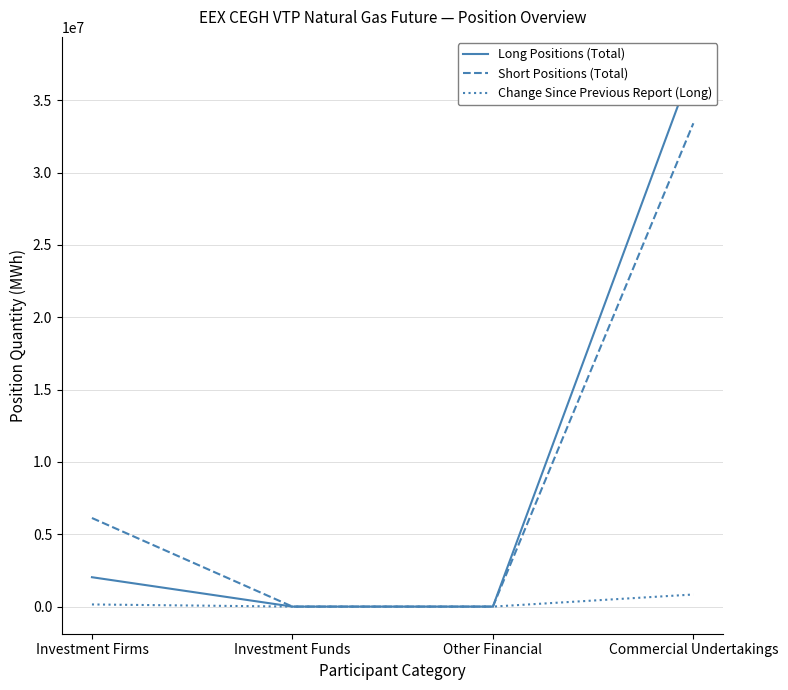

Between Investment Firms and Investment Funds, which series saw the biggest shift?

Short Positions (Total)